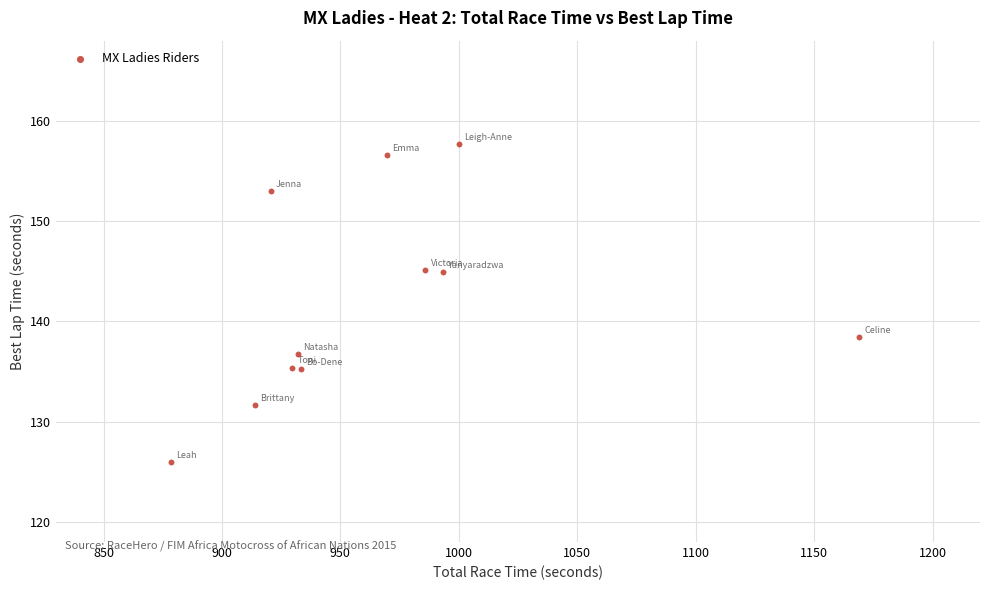

What Y value in the scatter plot is closest to 141?

138.4